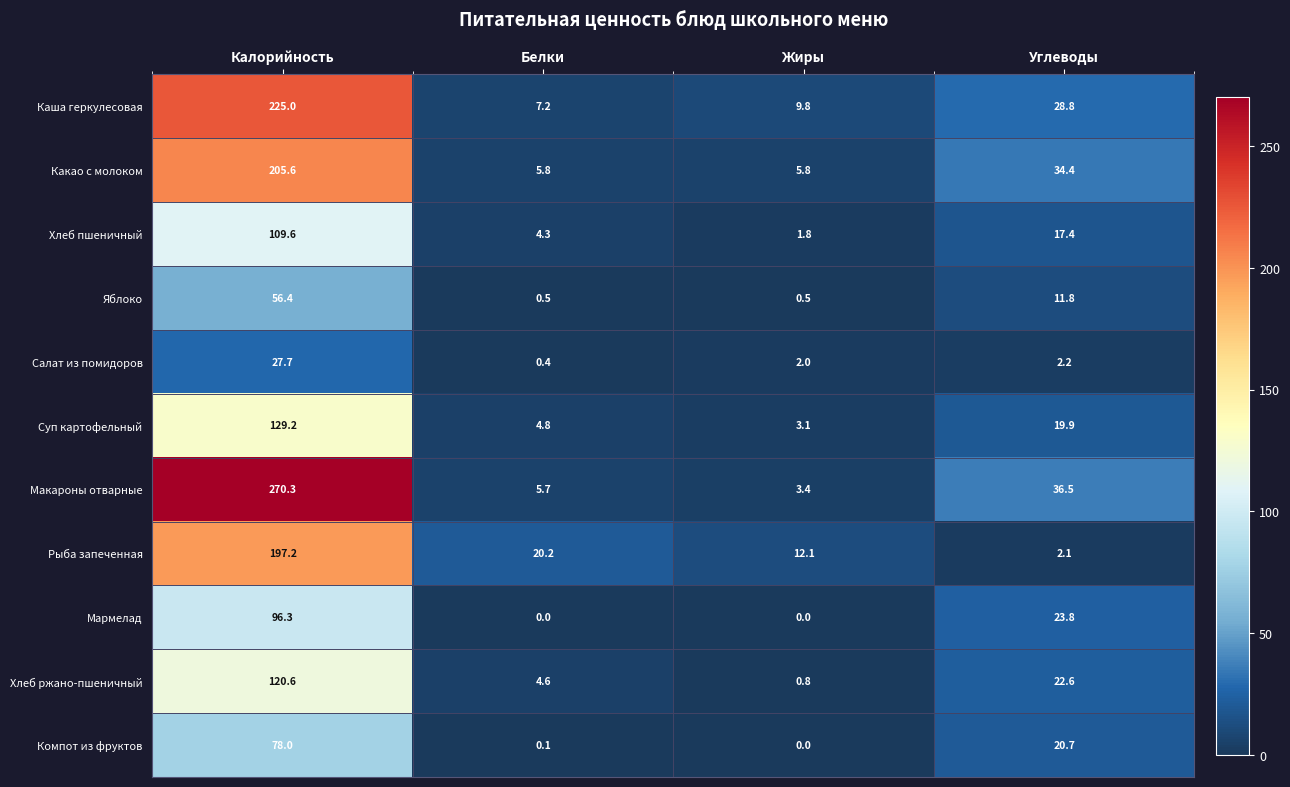

Where is Мармелад nearest to the value 48?

Углеводы